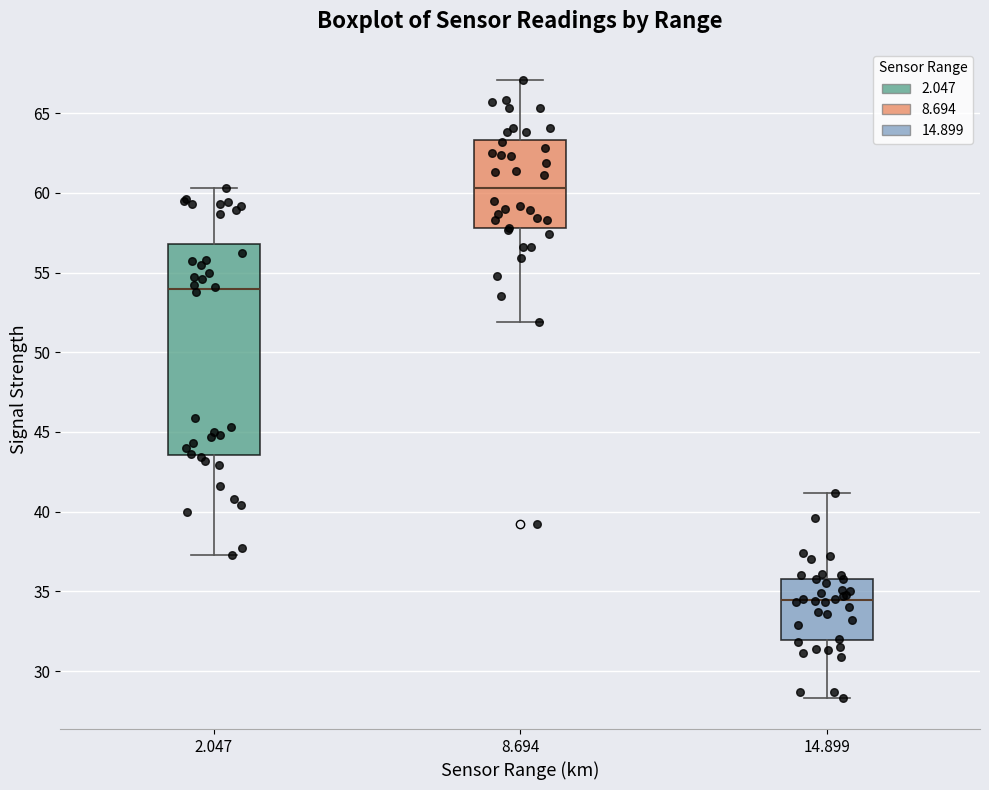

Which box's median line is the highest?

8.694